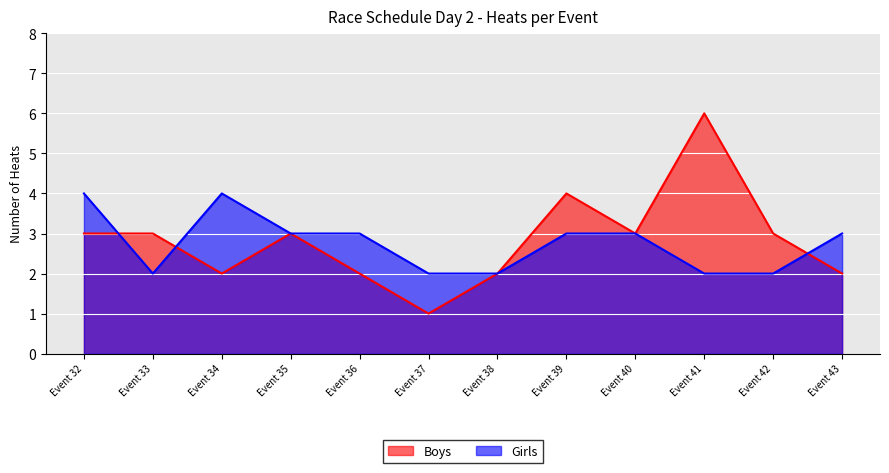

Which category has the lowest value in the Girls series?

Event 33